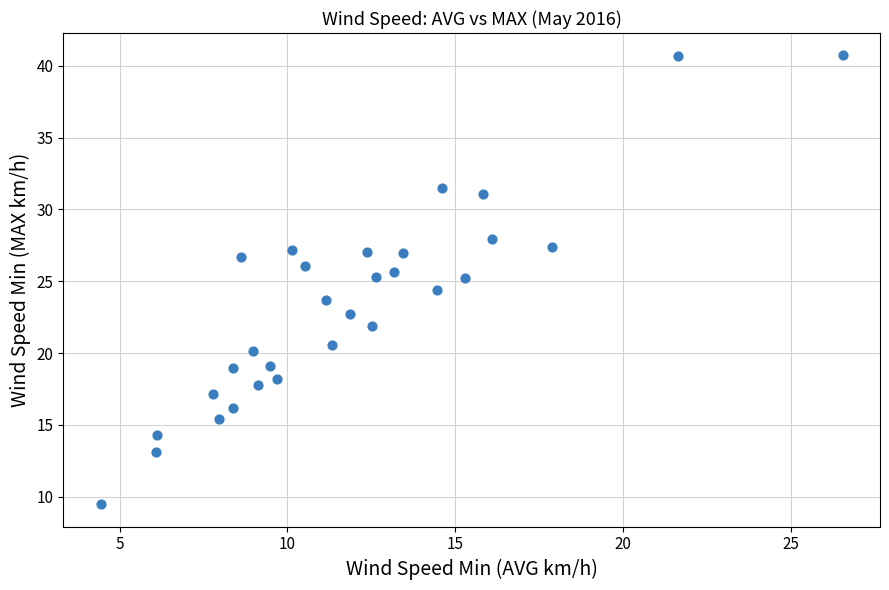

What is the range of Y values (max minus min)?

31.2